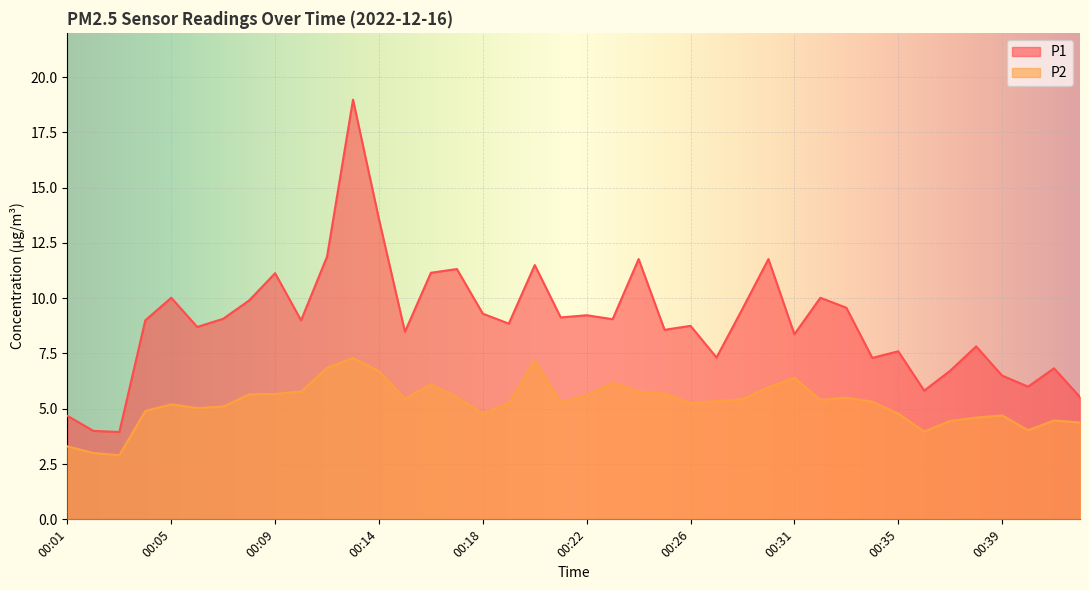

Reading left to right, transcribe all the data shown in this chart.

P1: 4.7	4.0	4.0	9.0	10.0	8.7	9.1	9.9	11.1	9.0	11.9	19.0	13.6	8.5	11.2	11.3	9.3	8.8	11.5	9.1	9.2	9.1	11.8	8.6	8.8	7.3	9.5	11.8	8.4	10.0	9.6	7.3	7.6	5.8	6.7	7.8	6.5	6.0	6.8	5.5
P2: 3.3	3.0	2.9	4.9	5.2	5.0	5.1	5.7	5.7	5.8	6.8	7.3	6.7	5.5	6.1	5.5	4.8	5.2	7.2	5.3	5.6	6.2	5.8	5.7	5.2	5.3	5.4	6.0	6.4	5.4	5.5	5.3	4.8	4.0	4.5	4.6	4.7	4.0	4.5	4.4